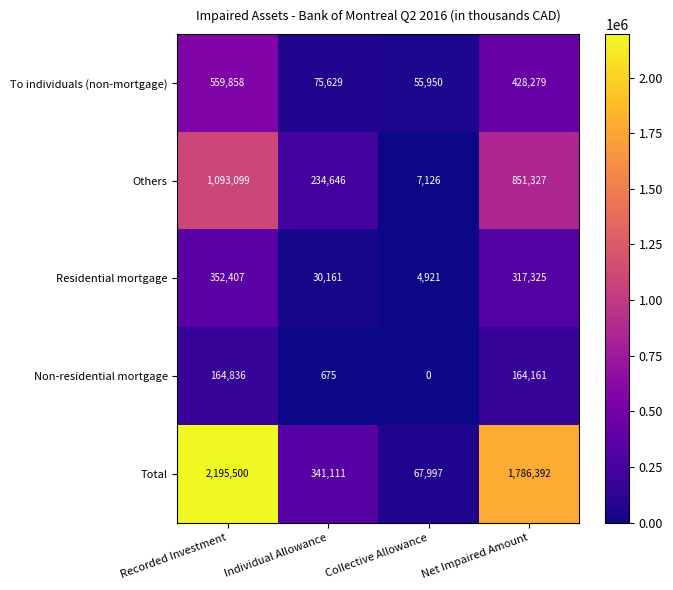

At how many categories does at least one series exceed 270642?

3